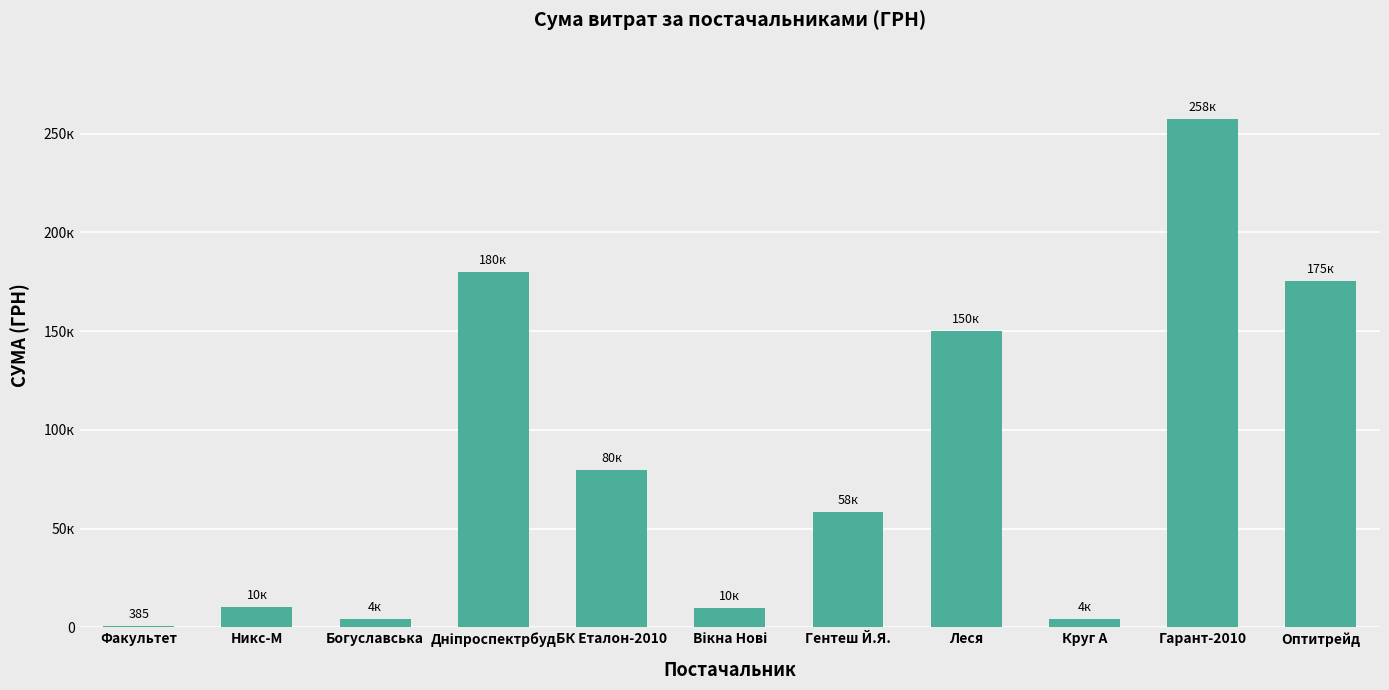

What is the greatest value displayed?

257556.4